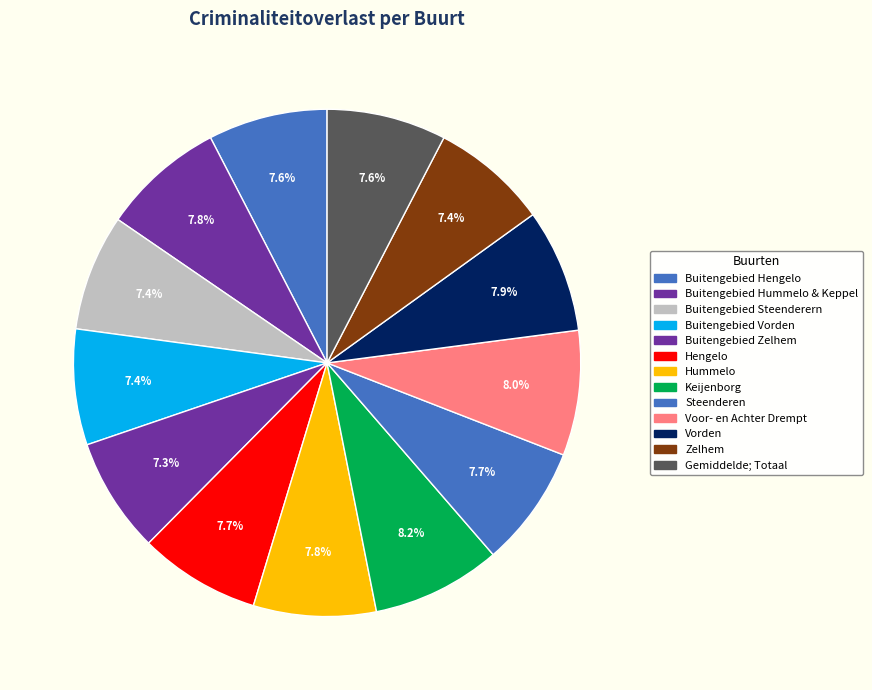

Is there any slice that represents more than half of the pie?

No